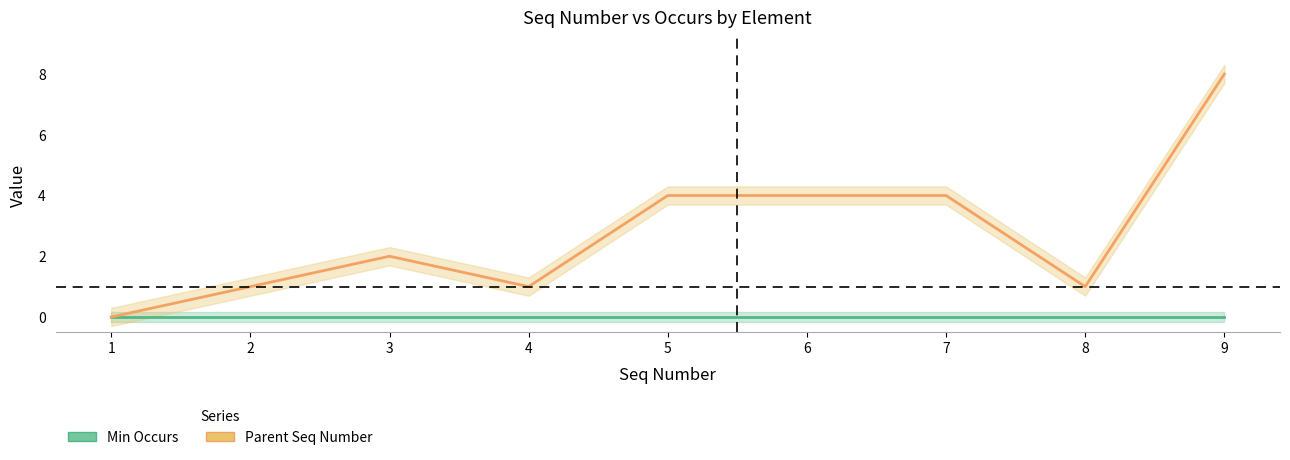

At which label is Parent Seq Number closest to 4?

5